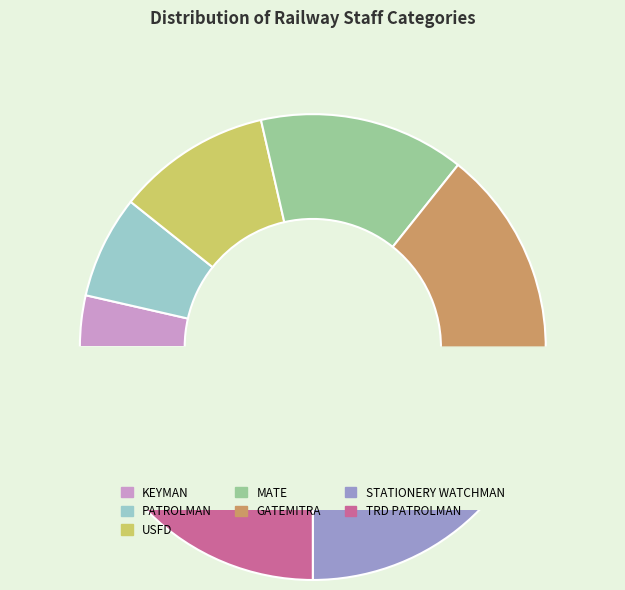

Combined, do KEYMAN and STATIONERY WATCHMAN account for over 50%?

No